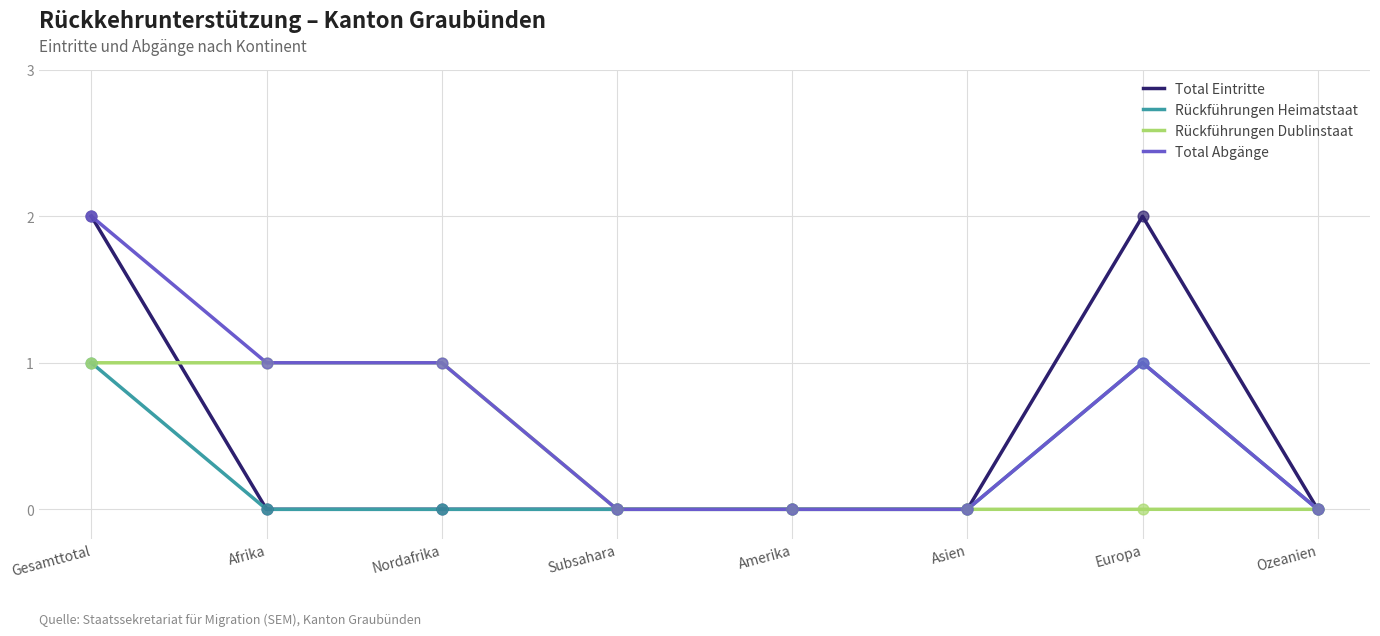

Is the value of Rückführungen Heimatstaat at Ozeanien greater than the value of Rückführungen Dublinstaat at Afrika?

No